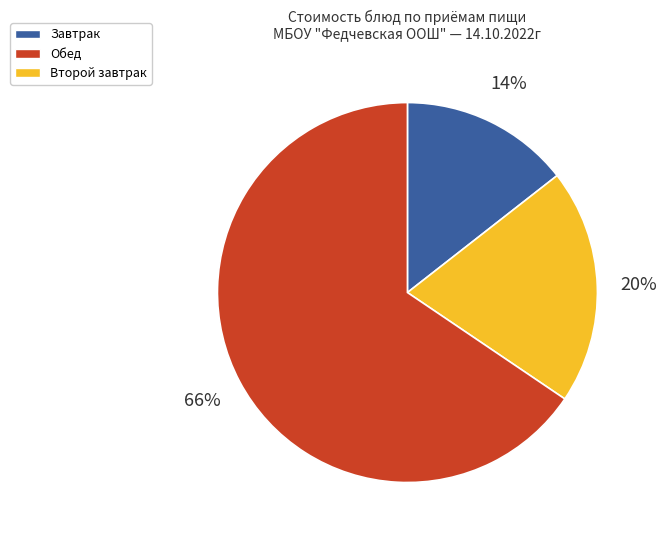

To the nearest percent, what is the average slice percentage?

33%